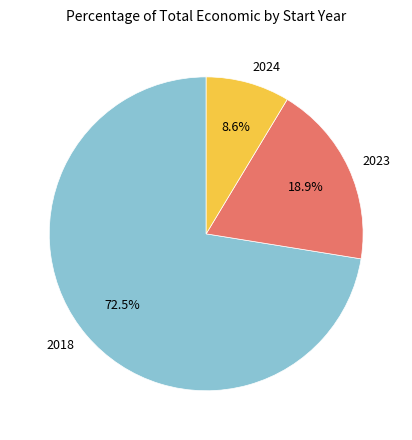

What portion of the pie excludes 2024?

91.4%